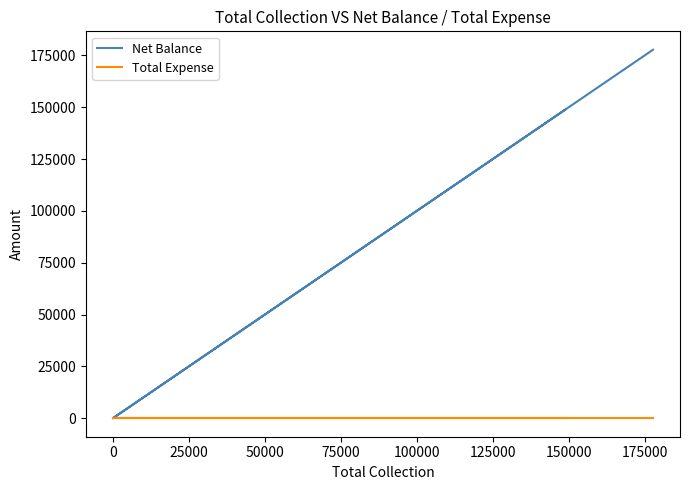

True or false: Total Expense and Net Balance cross at least once.

False